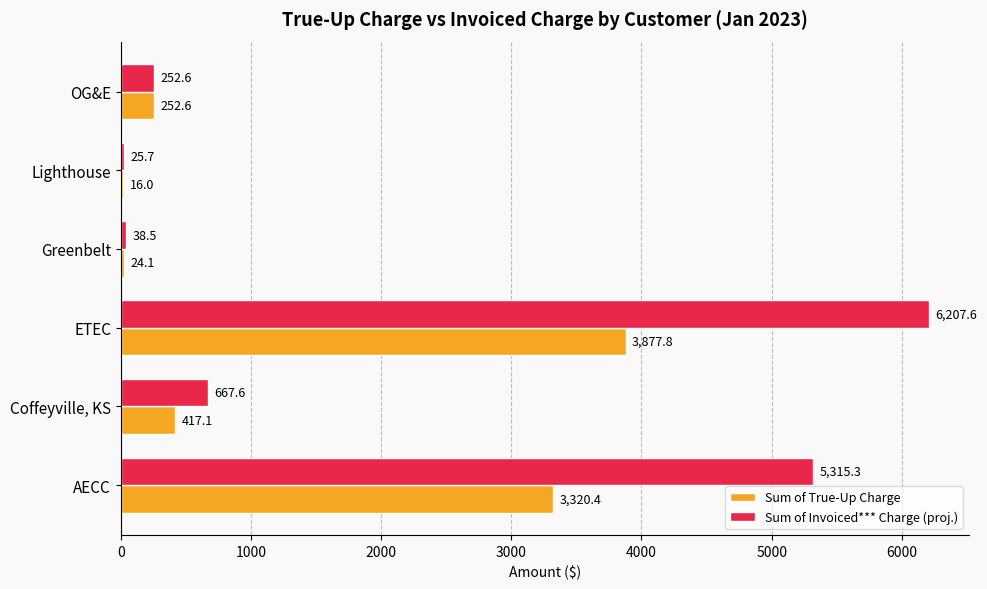

Is it true that Sum of Invoiced*** Charge (proj.) equals 218.8 at Coffeyville, KS?

False